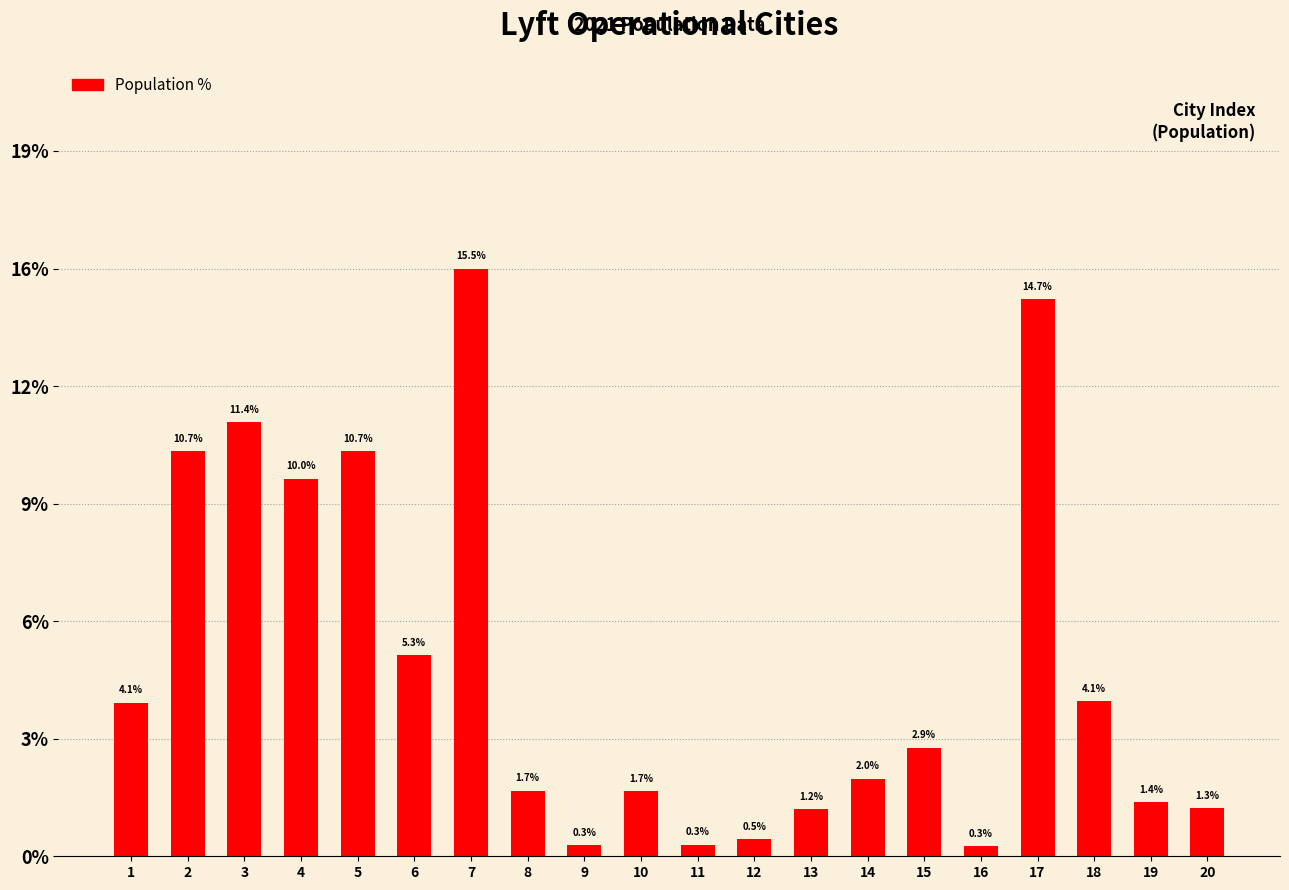

Reading left to right, extract all data points from this chart.

4.1	10.7	11.4	10.0	10.7	5.3	15.5	1.7	0.3	1.7	0.3	0.5	1.2	2.0	2.9	0.3	14.7	4.1	1.4	1.3